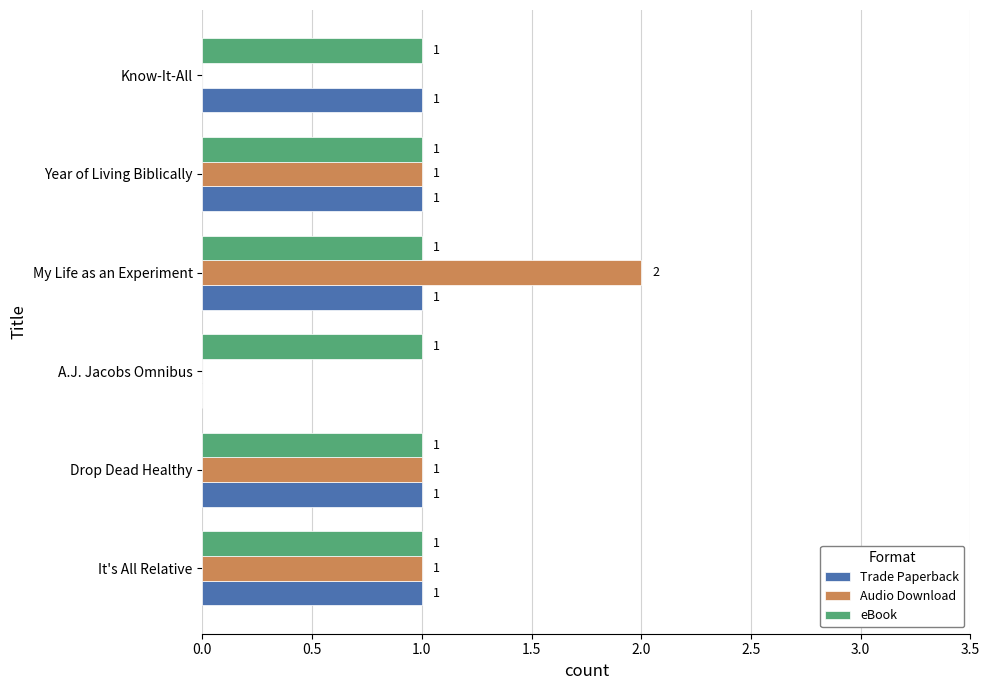

At which category does the chart reach its peak across all series?

My Life as an Experiment